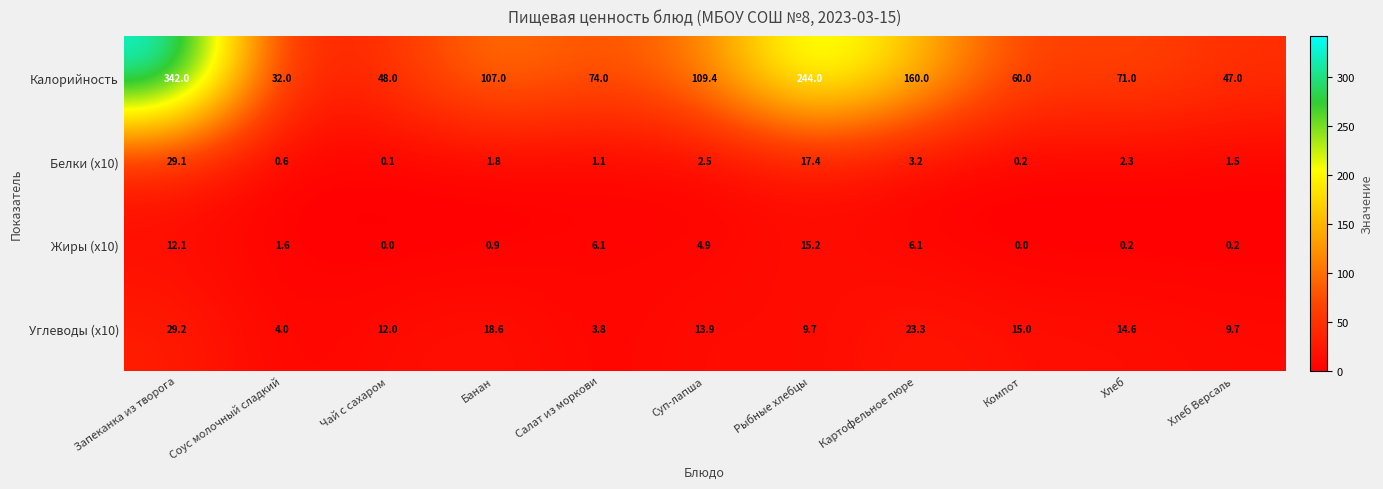

Which label corresponds to the largest value in the chart?

Запеканка из творога